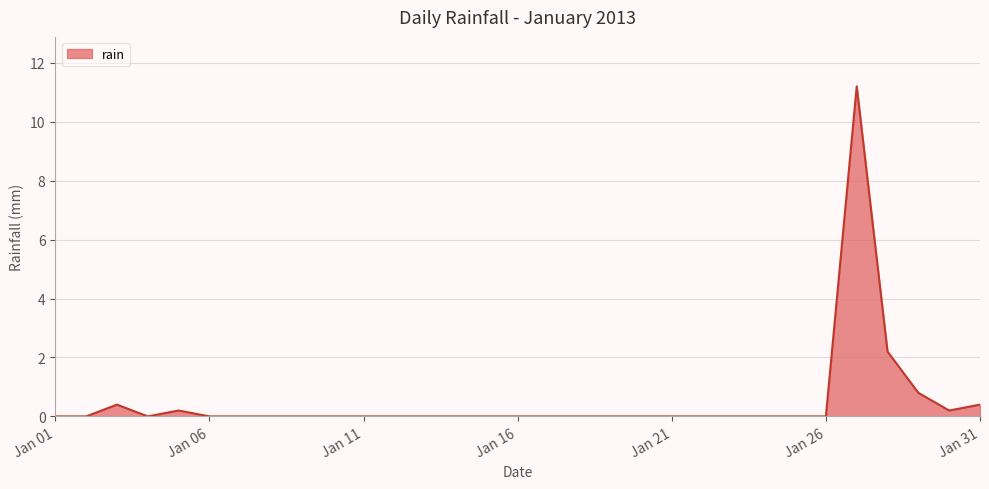

What is the maximum value shown in the chart?

11.2